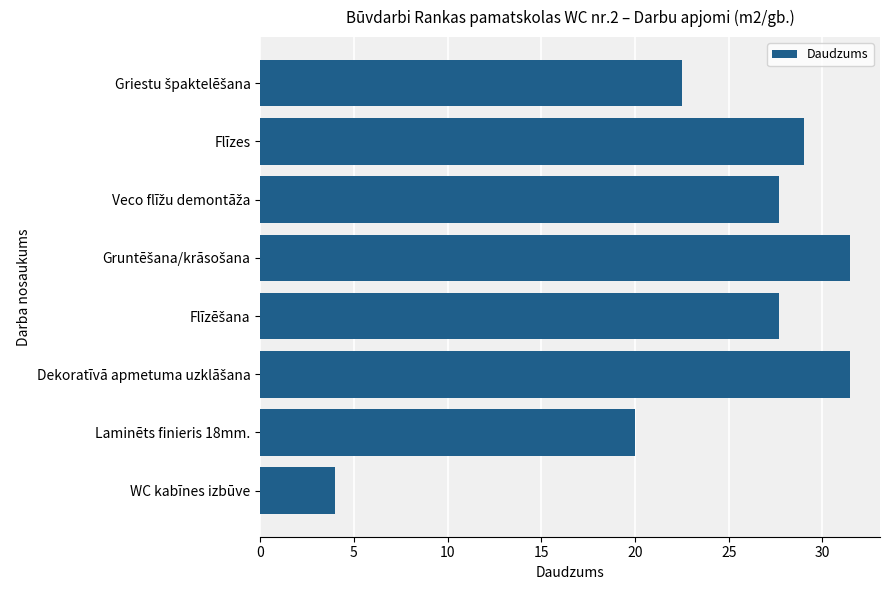

Reading top to bottom, extract all data points from this chart.

22.5	29.0	27.7	31.5	27.7	31.5	20.0	4.0